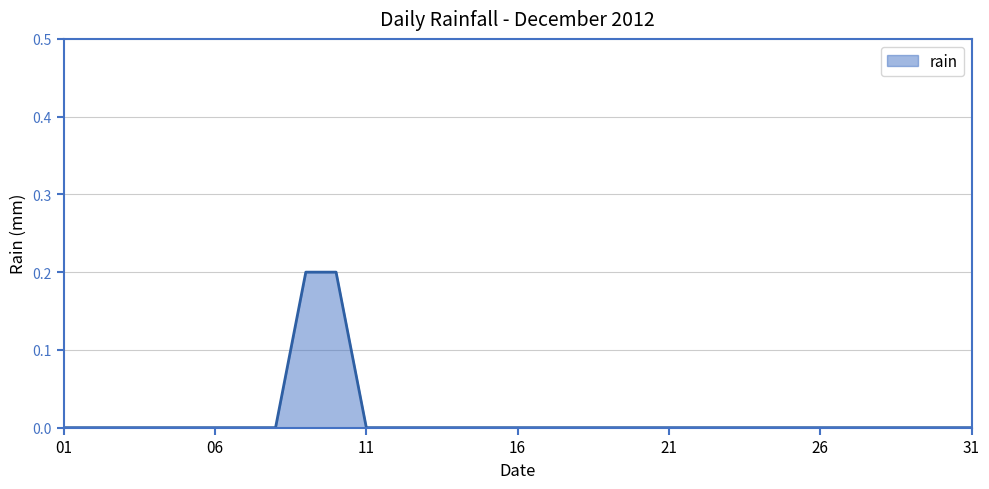

How many lines are shown in the chart?

1